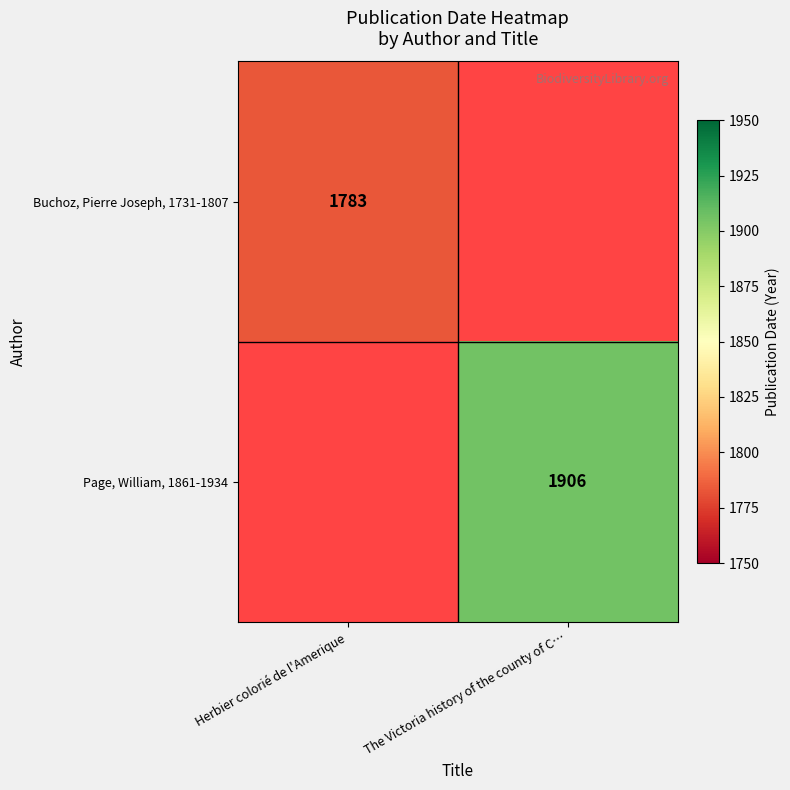

The Page, William, 1861-1934 series shows 3108 at The Victoria history of the county of C…. True or false?

False